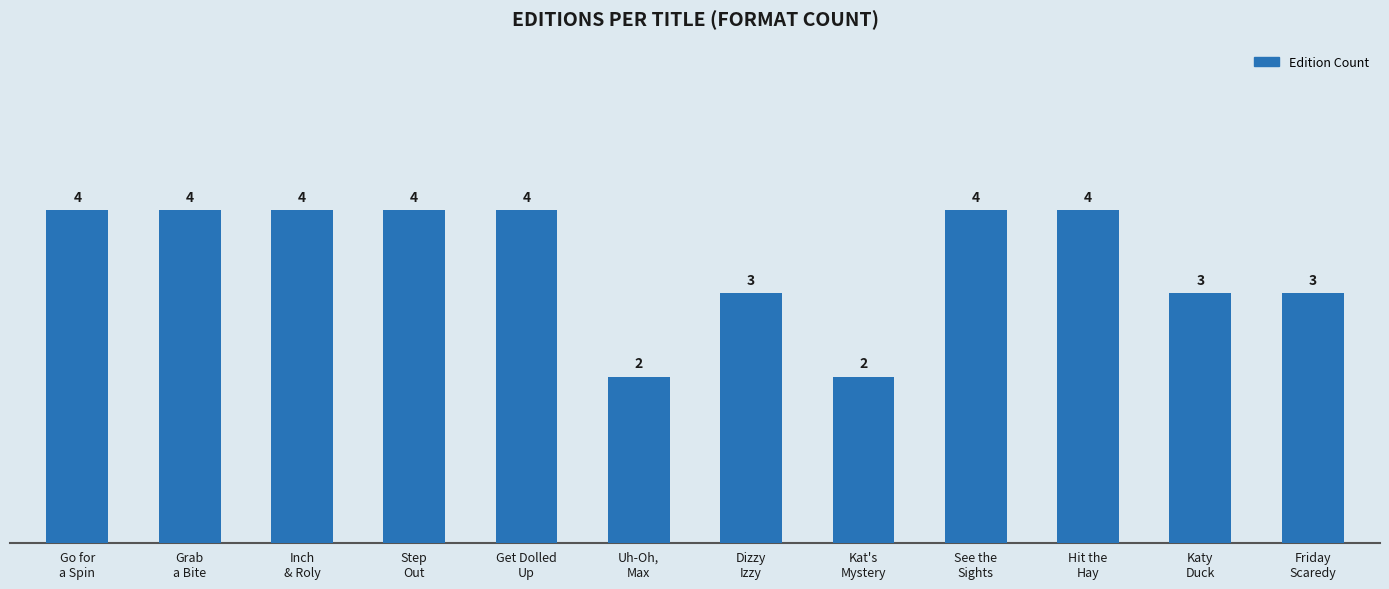

Is it true that the value at See the
Sights is 2?

False